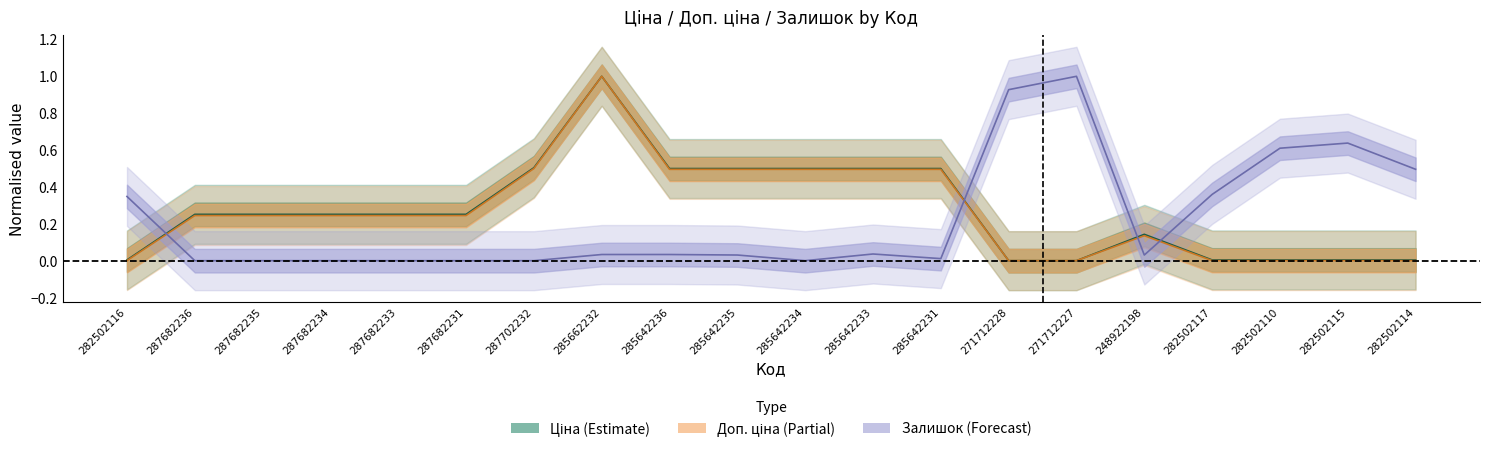

Between 285642235 and 285642231, which series saw the biggest shift?

Залишок